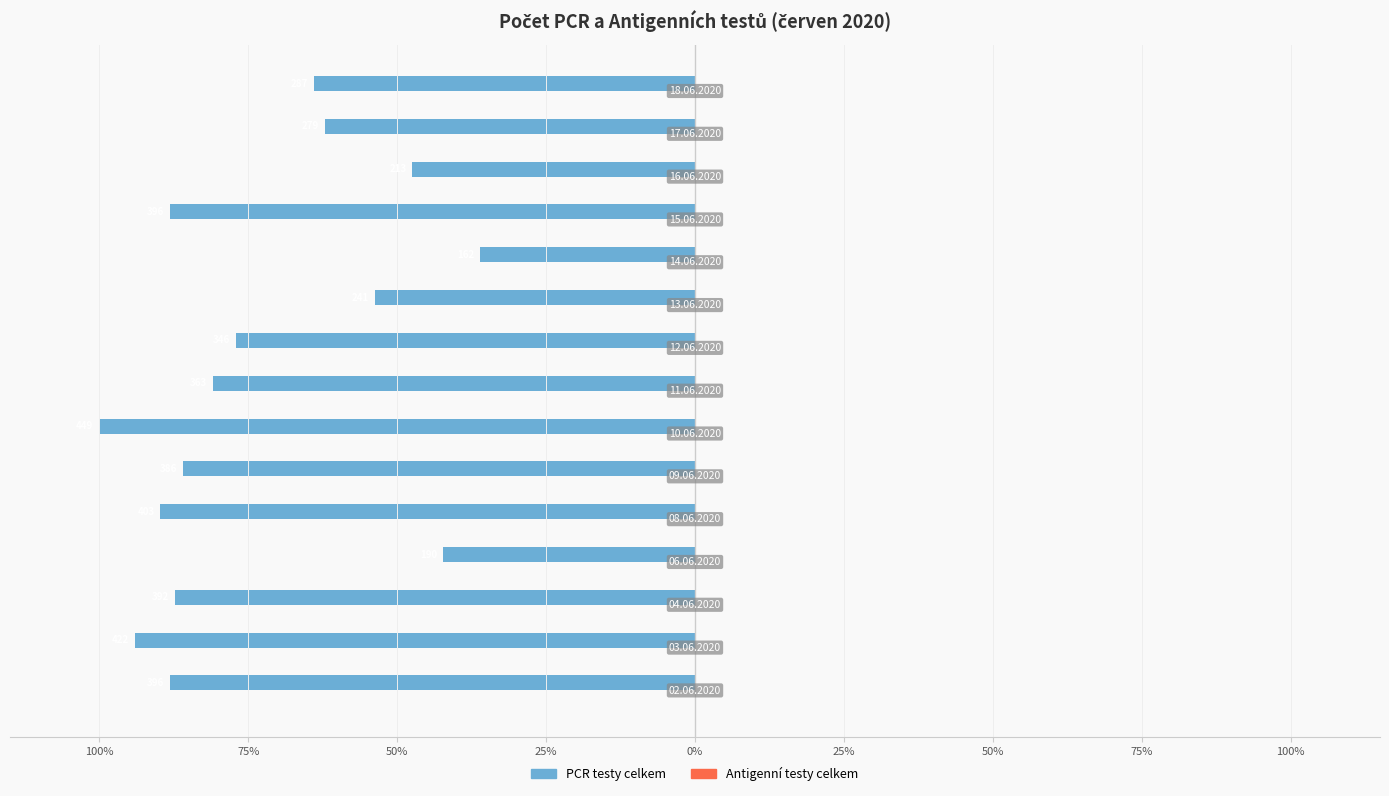

Are the bars horizontal?

Yes